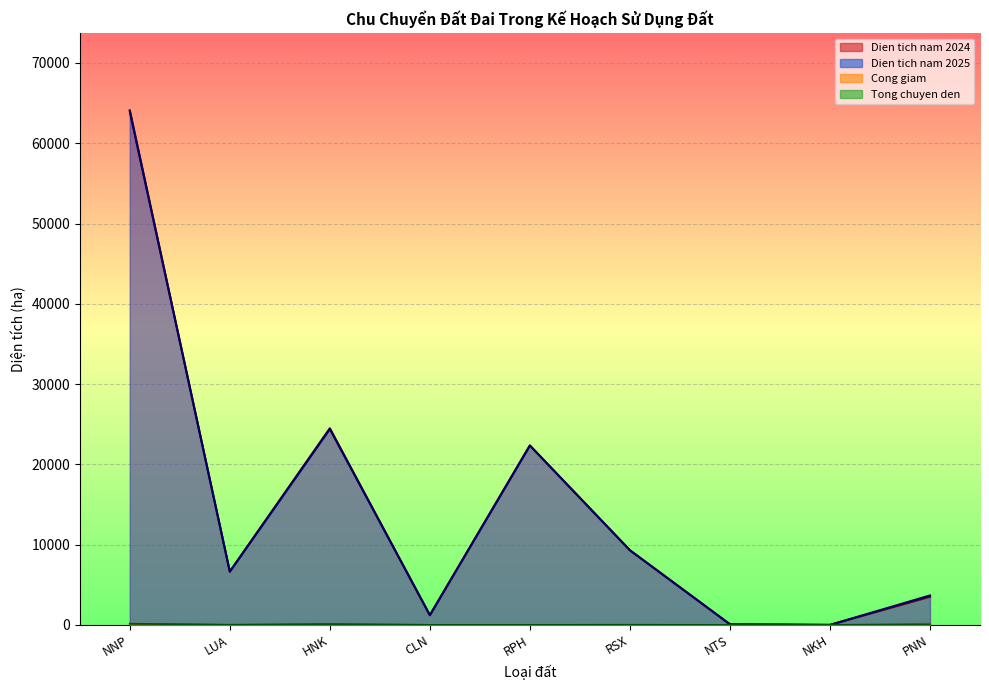

What is the value of the Dien tich nam 2025 point at the 3rd from the left?

24401.9